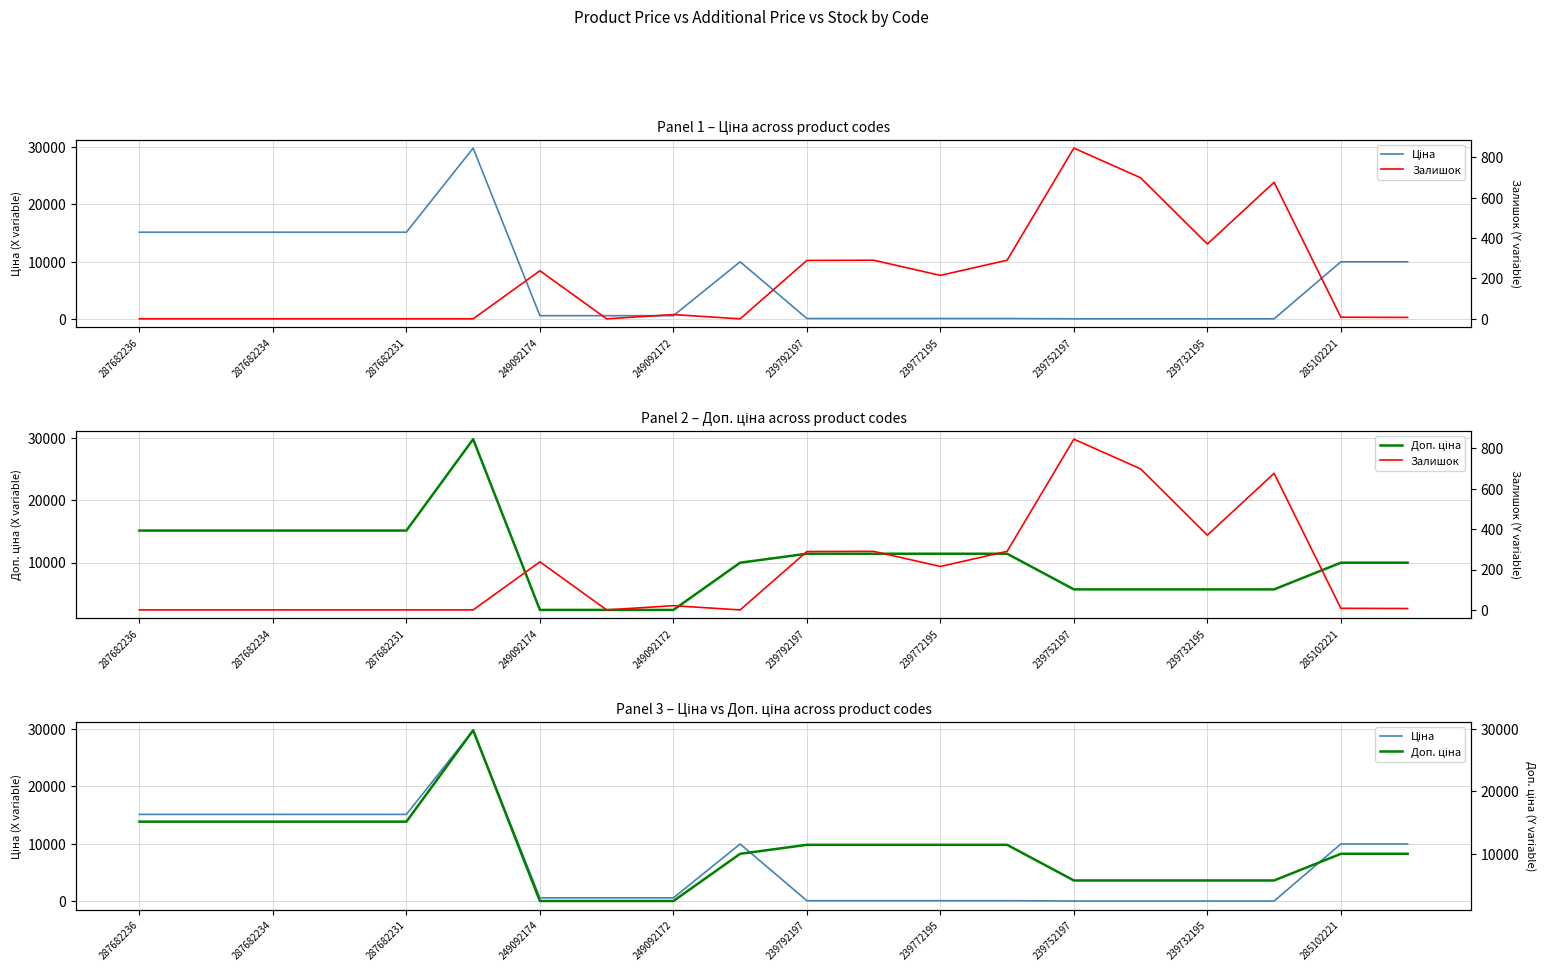

Where is Ціна nearest to the value 14902?

287682236